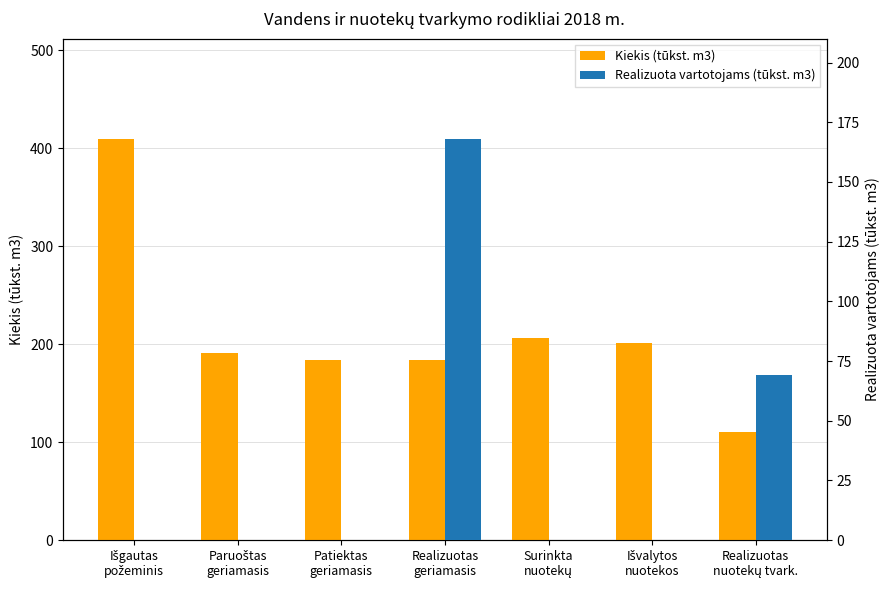

What is the difference between the maximum and minimum values in the Kiekis (tūkst. m3) series?

298.9